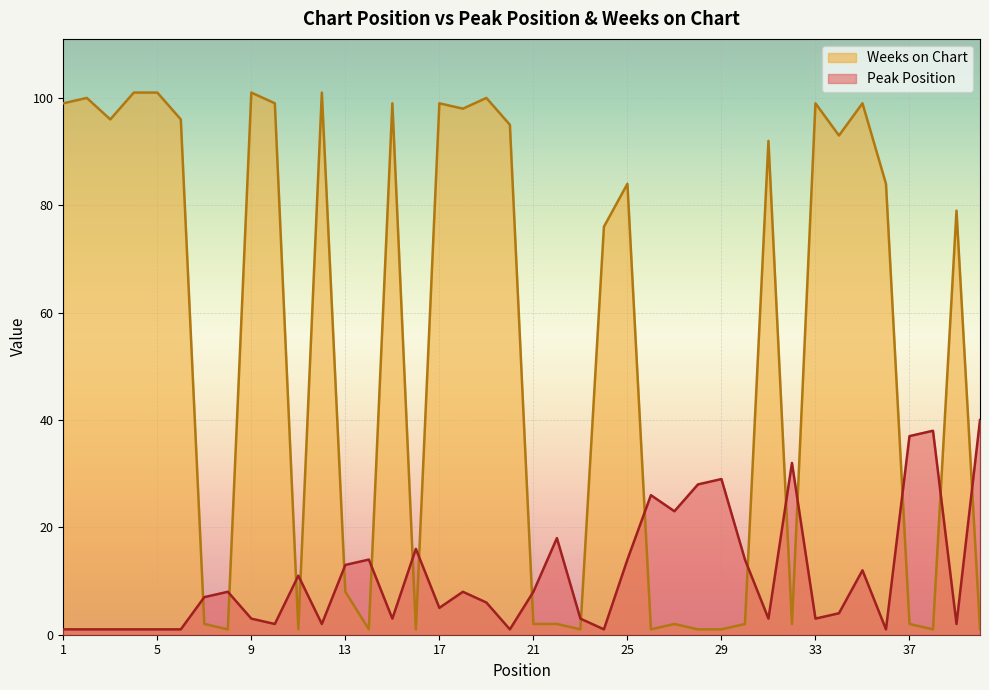

At which category does the chart reach its peak across all series?

4